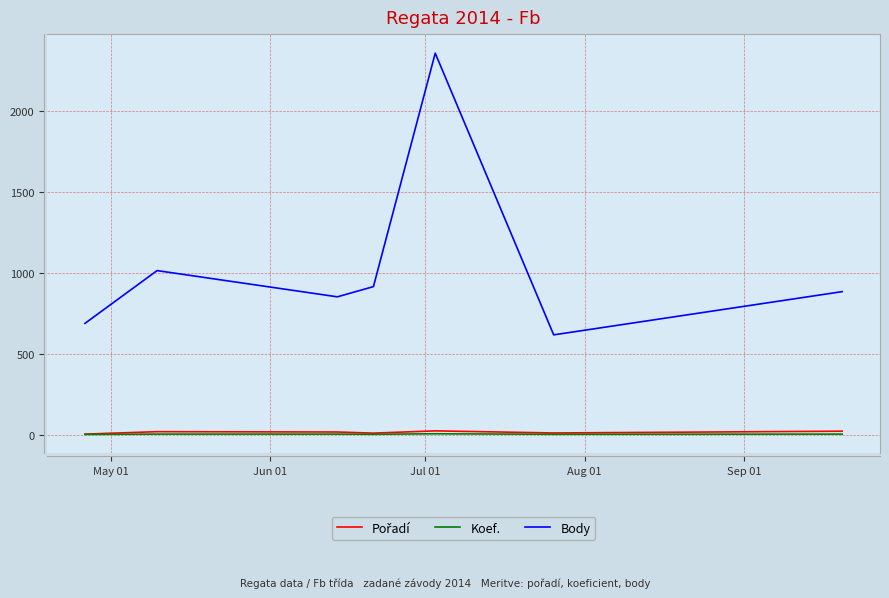

What is the maximum value for Body?

2357